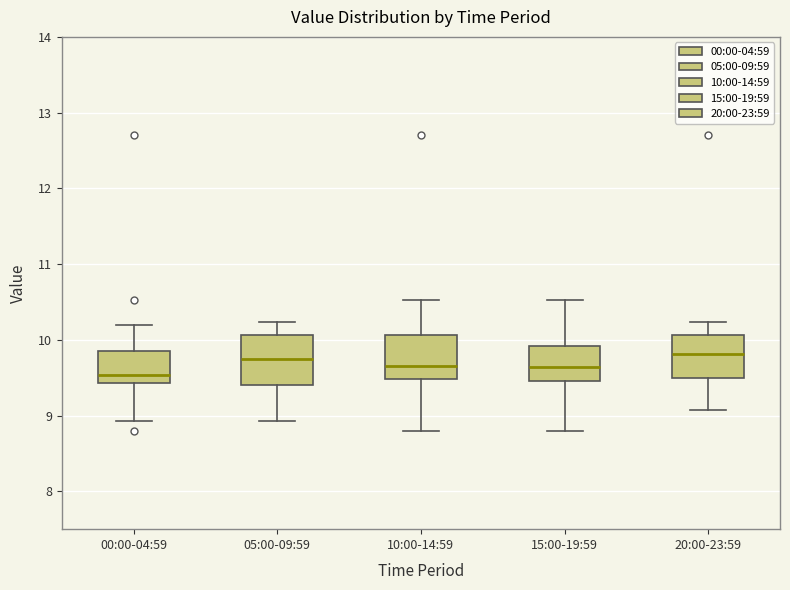

Reading left to right, transcribe this box plot: for each box, give where its median line is, the range the box spans, and where its two whiskers end, as read against the y-axis. The values are not printed on the chart, so give them approximately, as read against the axis.

00:00-04:59: median 9.5, box 9.4 to 9.8, whiskers 8.9 to 10.2
05:00-09:59: median 9.8, box 9.4 to 10.1, whiskers 8.9 to 10.2
10:00-14:59: median 9.7, box 9.5 to 10.1, whiskers 8.8 to 10.5
15:00-19:59: median 9.6, box 9.5 to 9.9, whiskers 8.8 to 10.5
20:00-23:59: median 9.8, box 9.5 to 10.1, whiskers 9.1 to 10.2